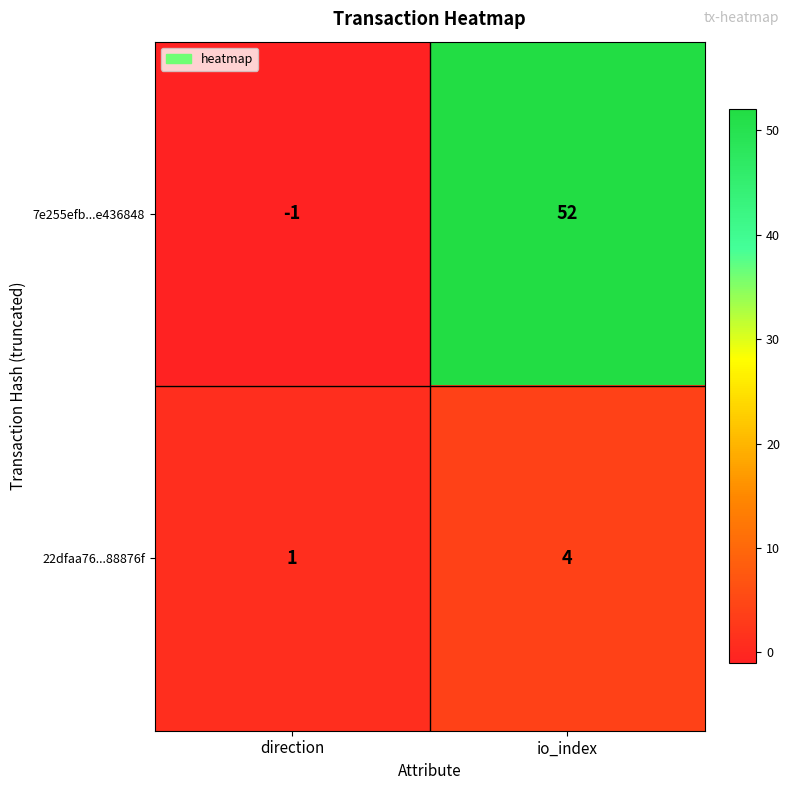

What is the spread (max minus min) of values at io_index?

48